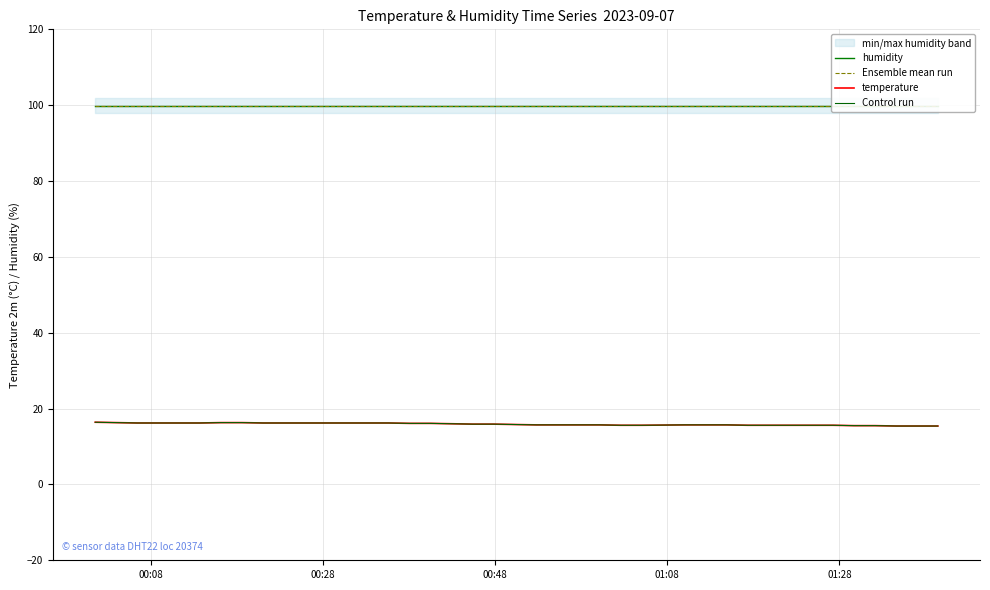

What is the value of the temperature point at the 7th from the left?

16.3